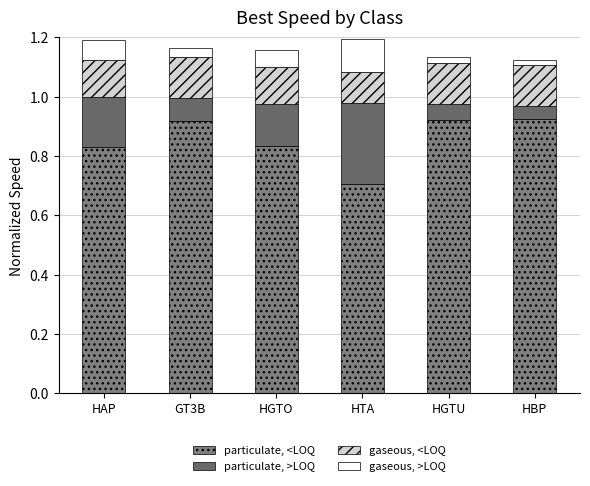

Is it true that gaseous, >LOQ equals 0.1 at GT3B?

False